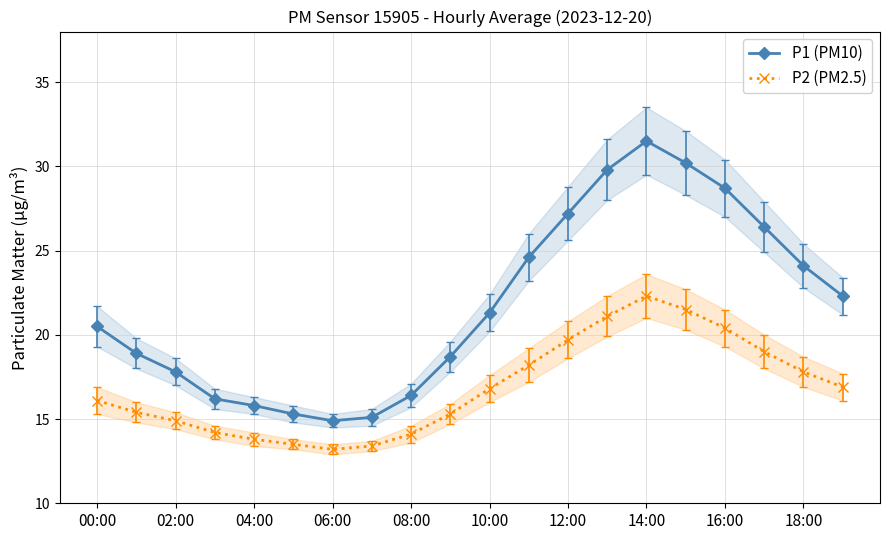

Rank the series by their maximum value, from lowest to highest.

P2 (PM2.5), P1 (PM10)